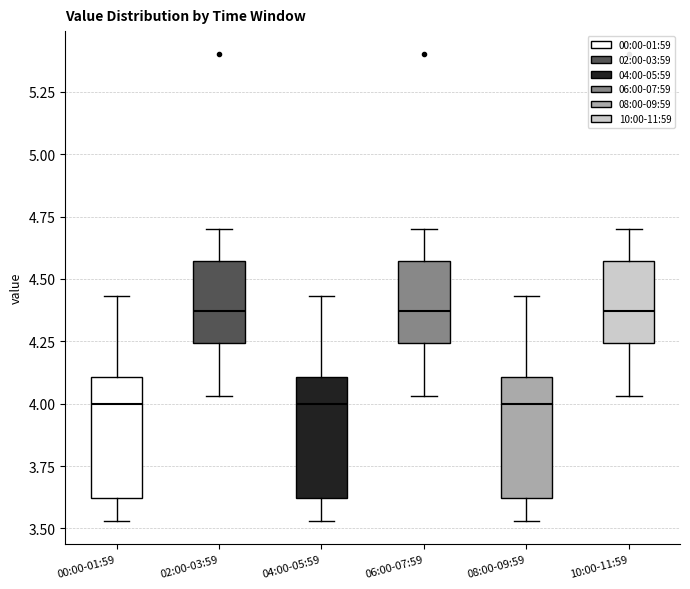

Where does the upper whisker of the box for 10:00-11:59 end on the y-axis? The values are not printed on the chart, so give them approximately, as read against the axis.

4.70